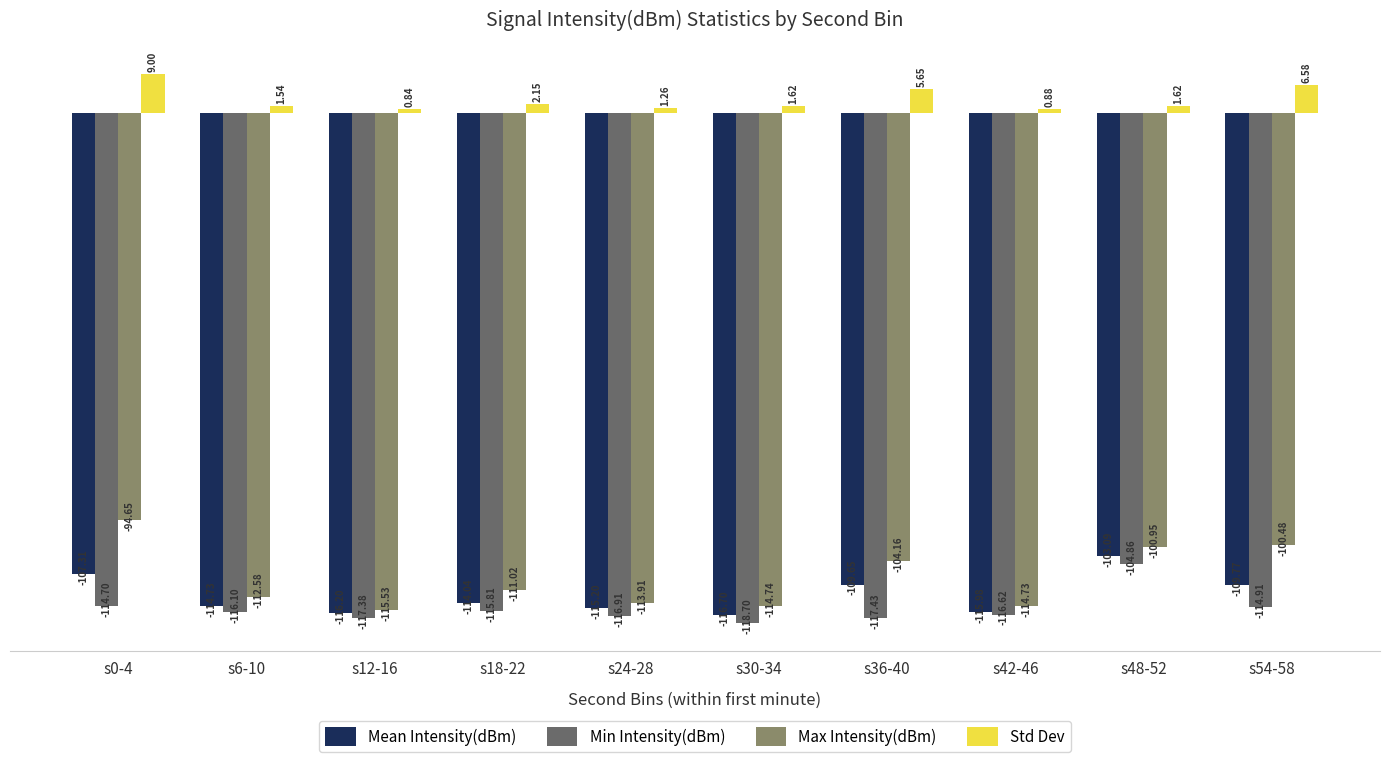

Are the bars grouped side by side (vs. stacked)?

Yes